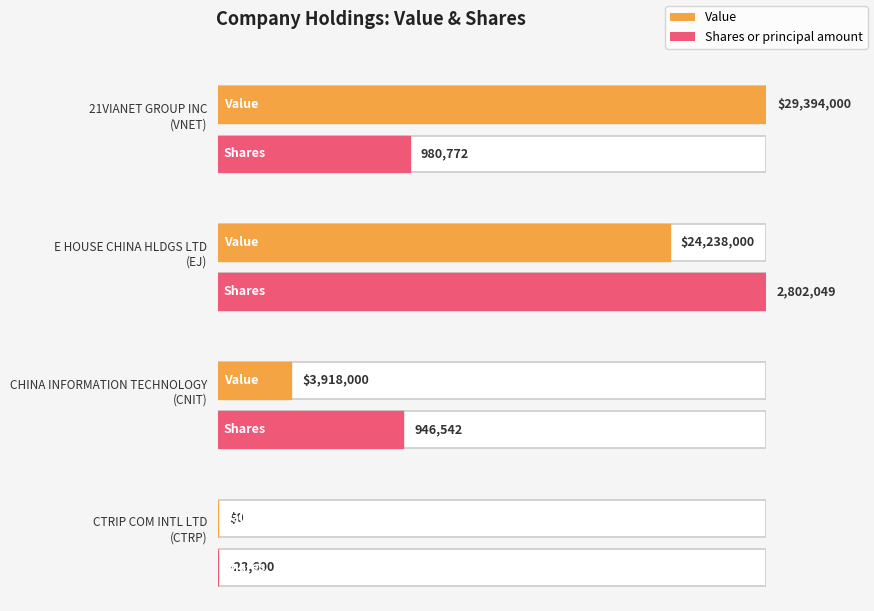

What is the label of the 1st bar from the left?

21VIANET GROUP INC